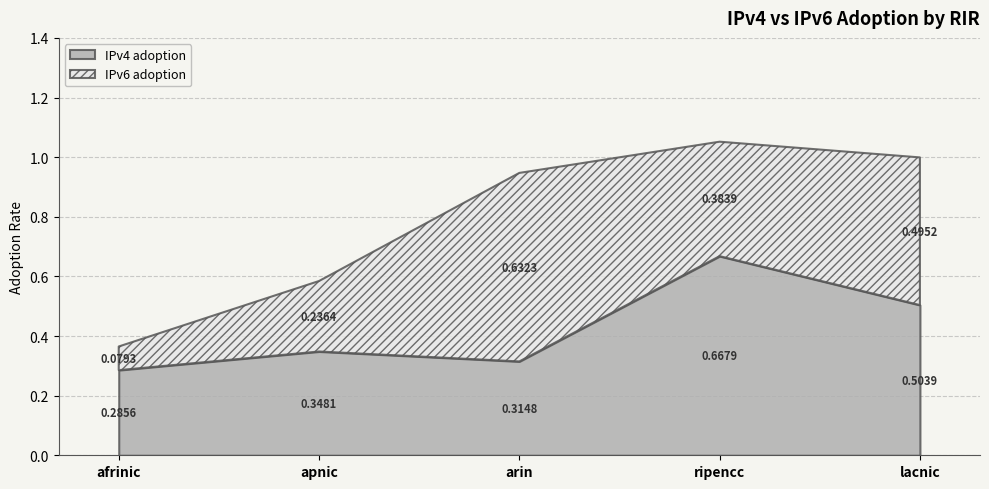

What position from the left is apnic?

2